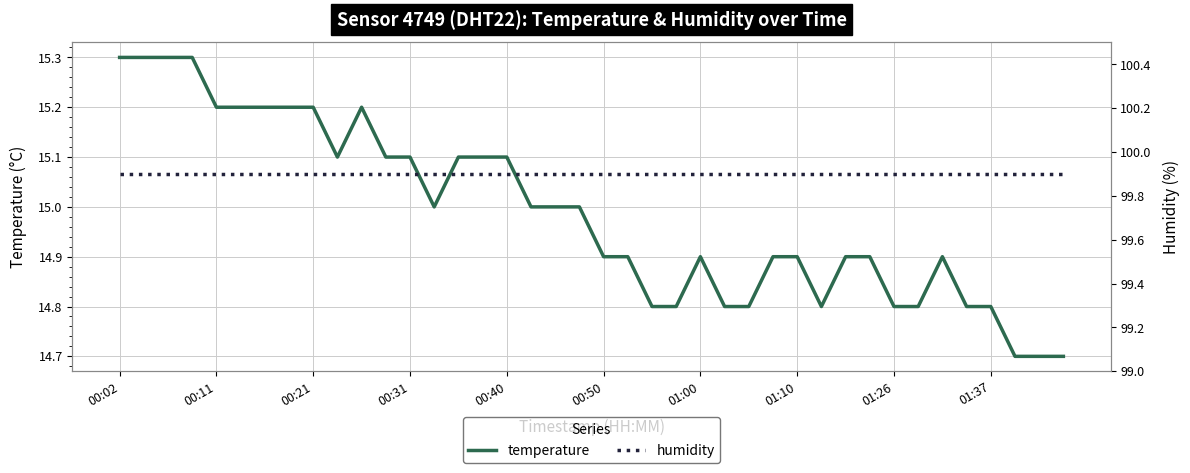

What is the minimum value for temperature?

14.7